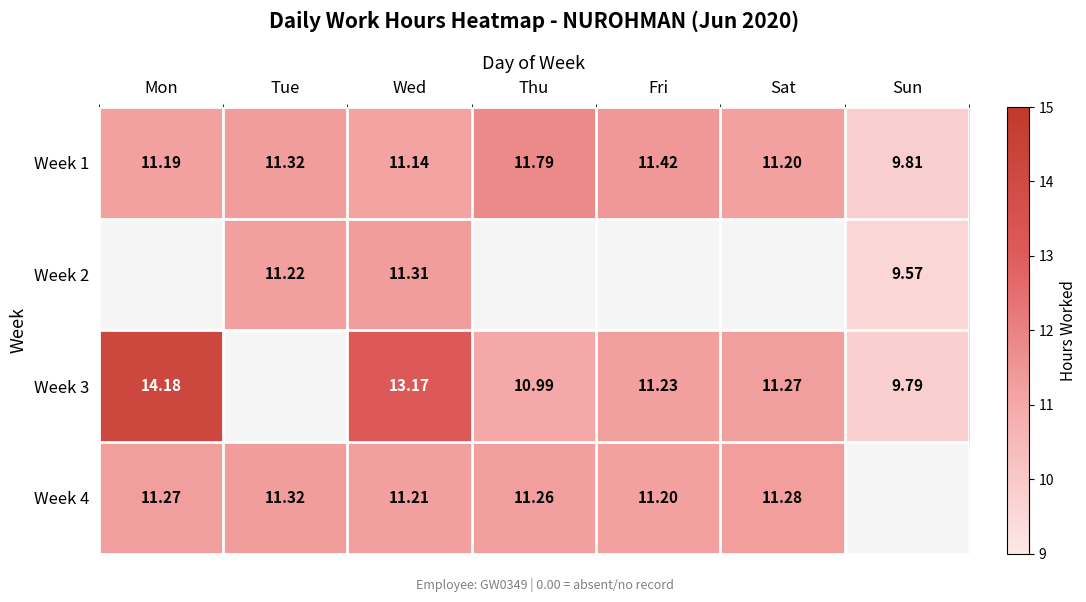

What is the difference between the Week 3 values at Sun and Mon?

4.4